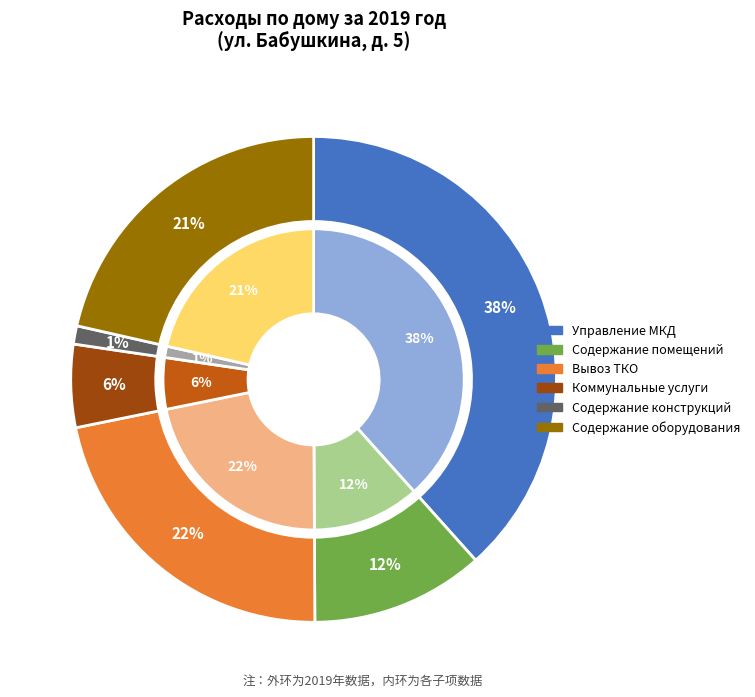

Is there a majority slice in this chart?

No